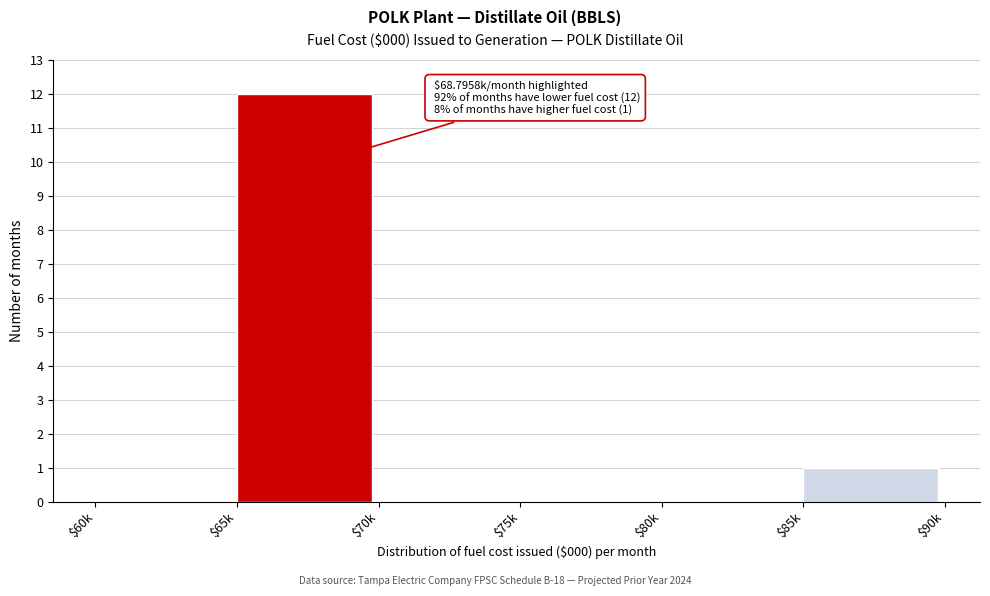

Is it true that the value at $60k is 0?

True